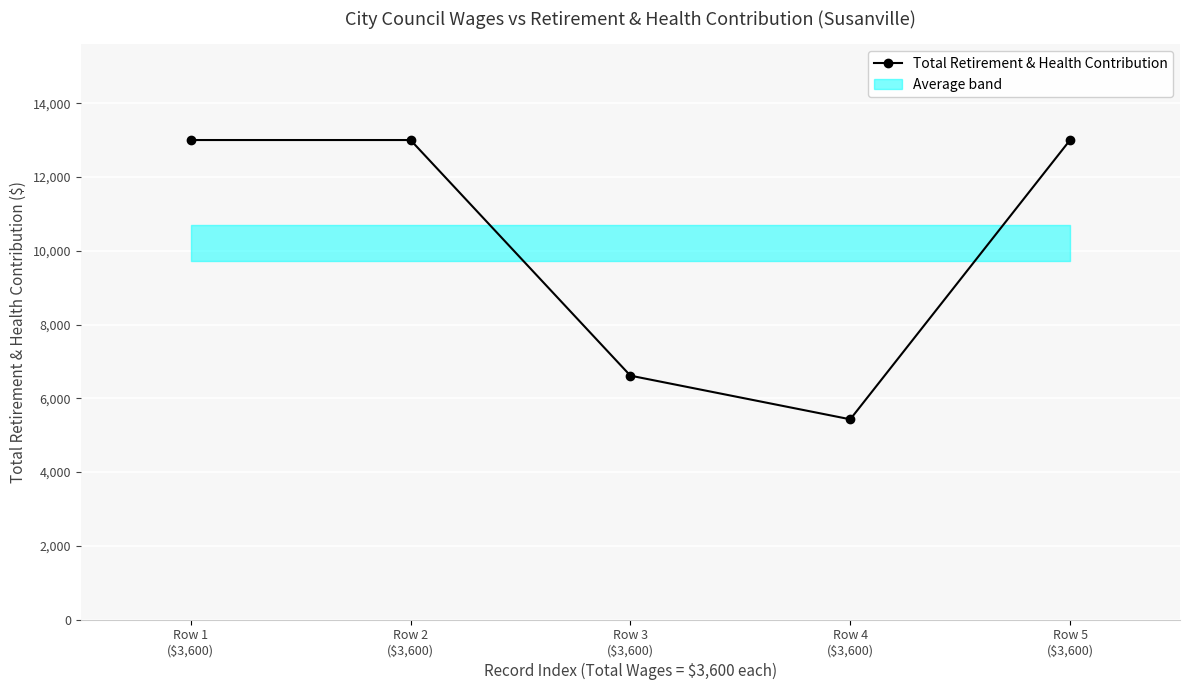

True or false: the data has more than 2 interior local peaks.

False